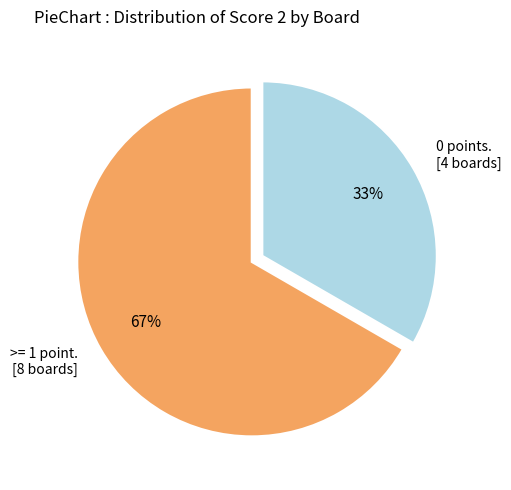

What percentage is the >= 1 point. [8 boards] slice, to the nearest percent?

67%